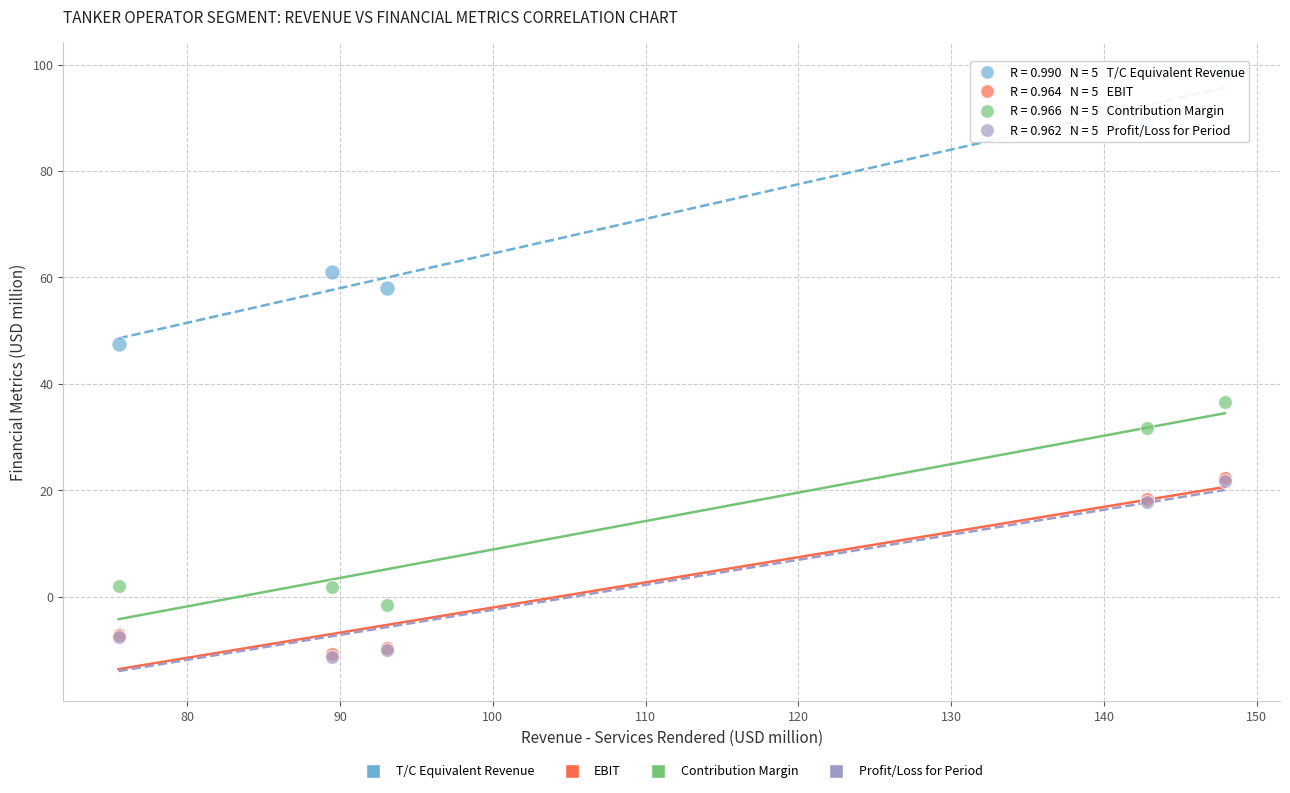

Which series contains the highest Y value?

T/C Equivalent Revenue